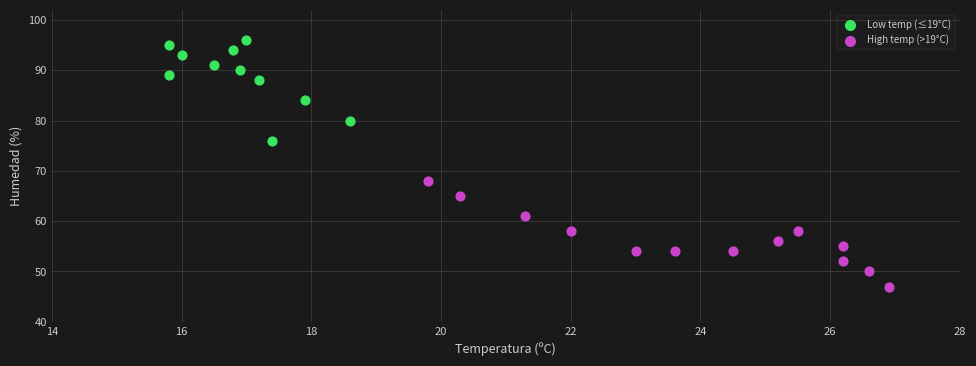

Which series has the widest spread of Y values?

High temp (>19°C)